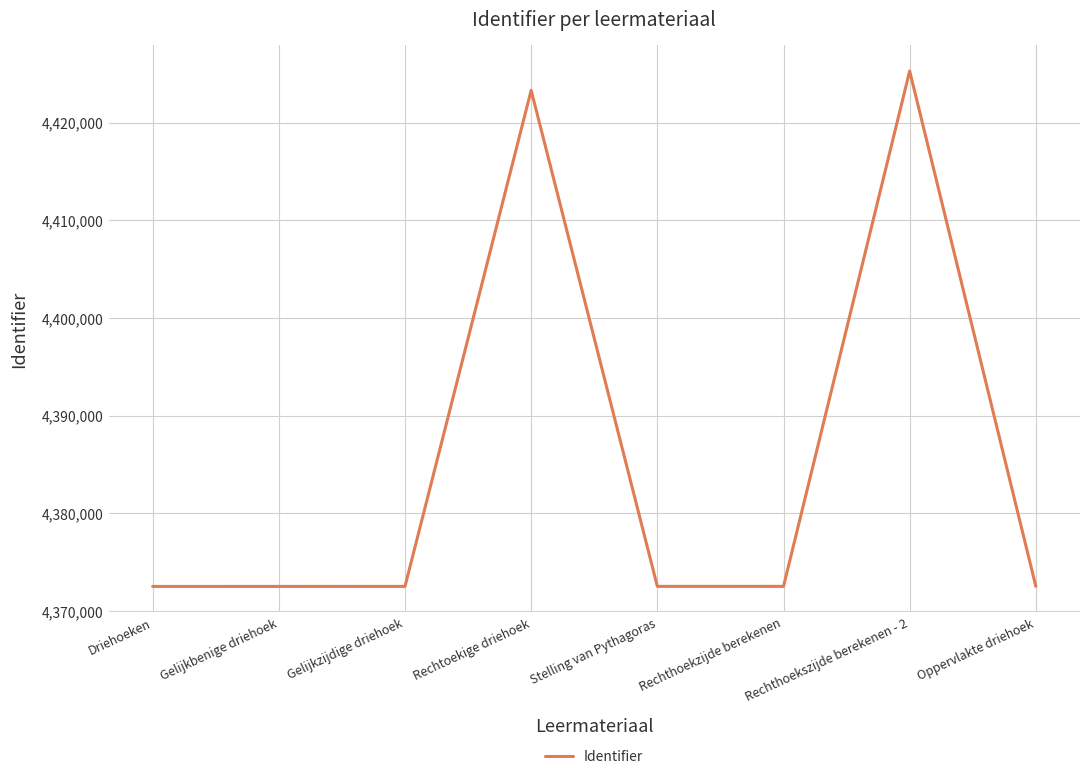

What position from the right is Rechtoekige driehoek?

5